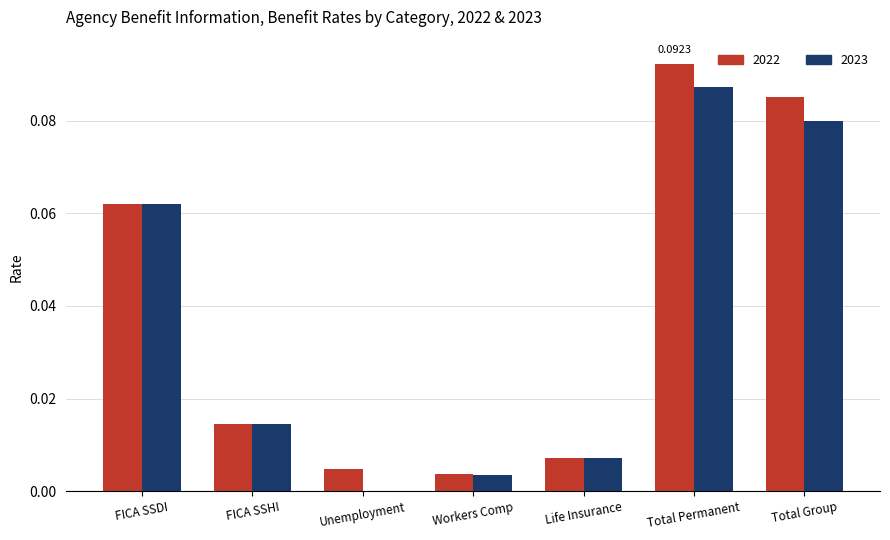

How many groups of bars are there?

7